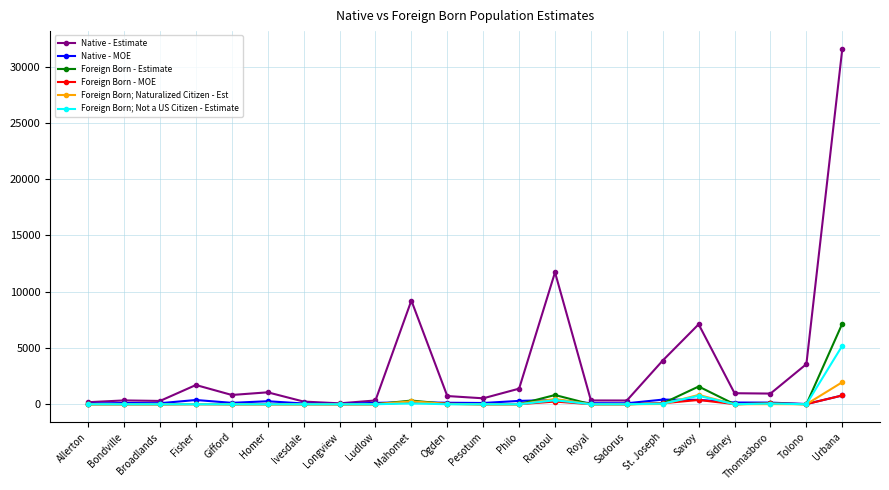

At which label does Native - MOE reach its peak?

Urbana